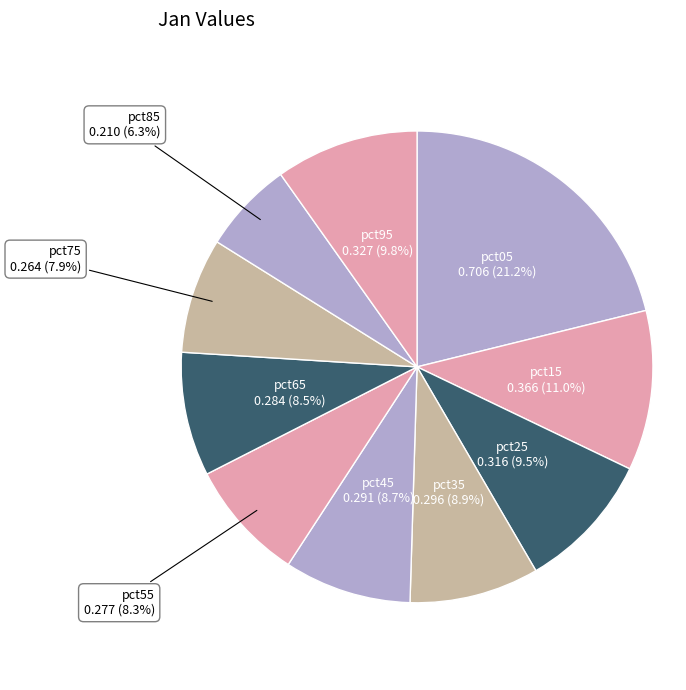

To the nearest percent, what is the difference between the pct75 and pct45 slice percentages?

1%